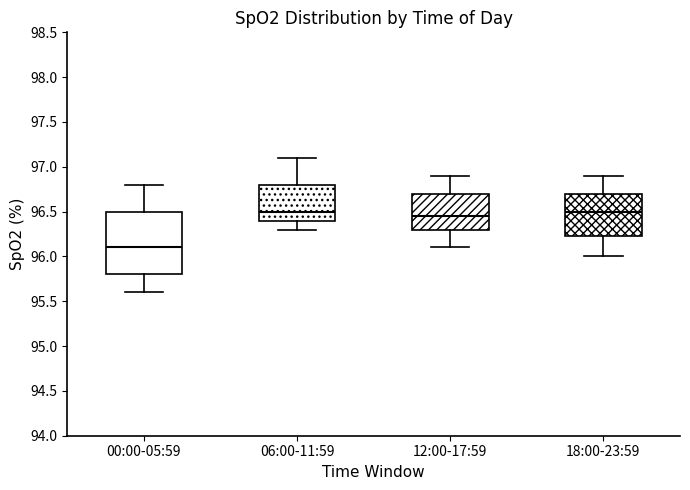

Where does the lower whisker of the box for 06:00-11:59 end on the y-axis? The values are not printed on the chart, so give them approximately, as read against the axis.

96.30